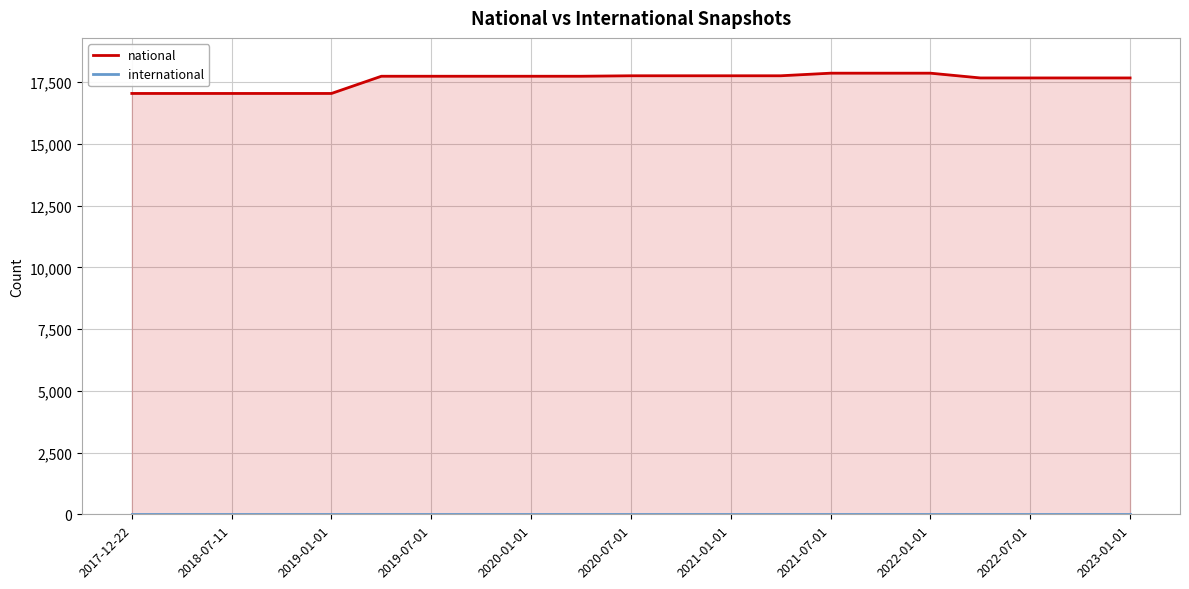

Rank the series at 17 from highest to lowest value.

national, international